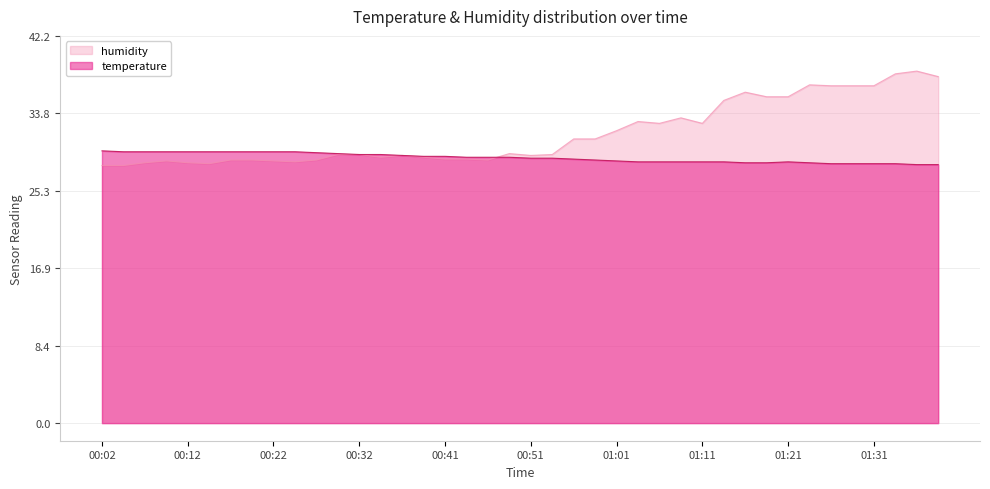

What value does the temperature series have at 01:33?

28.3